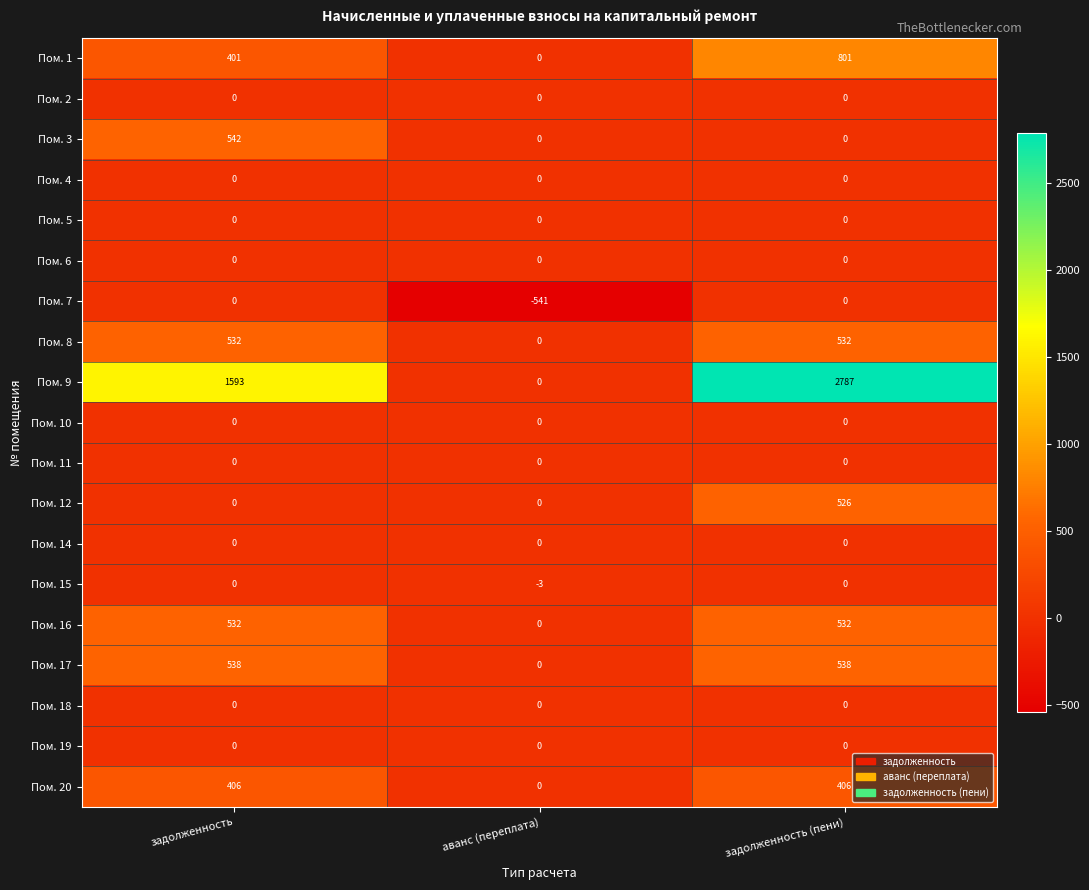

At which category is the sum across all series the highest?

задолженность (пени)